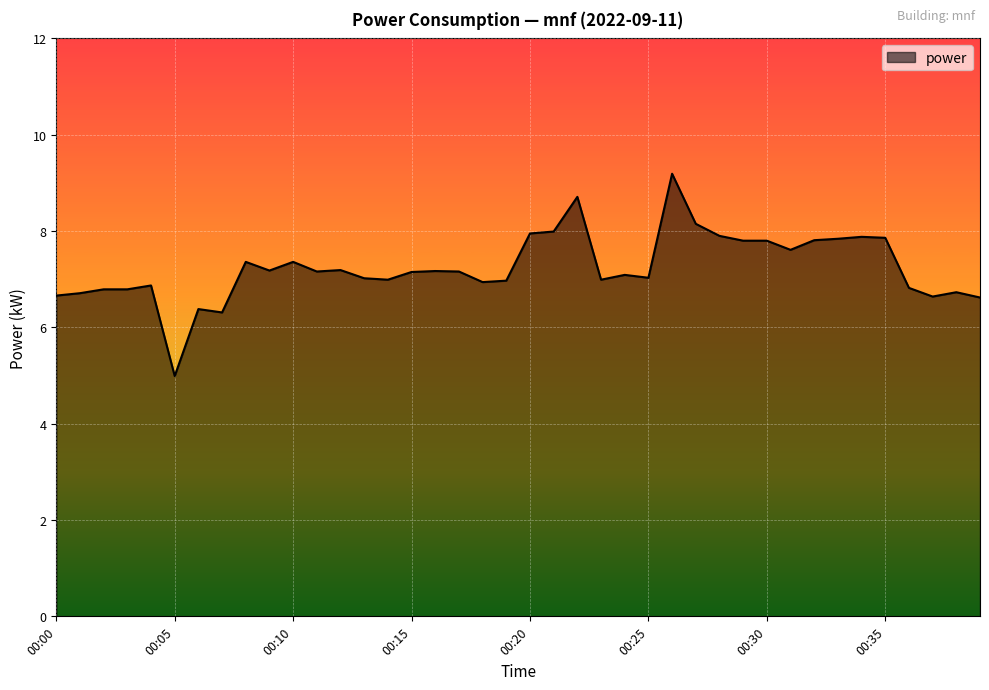

What is the difference between the maximum and minimum values?

4.2